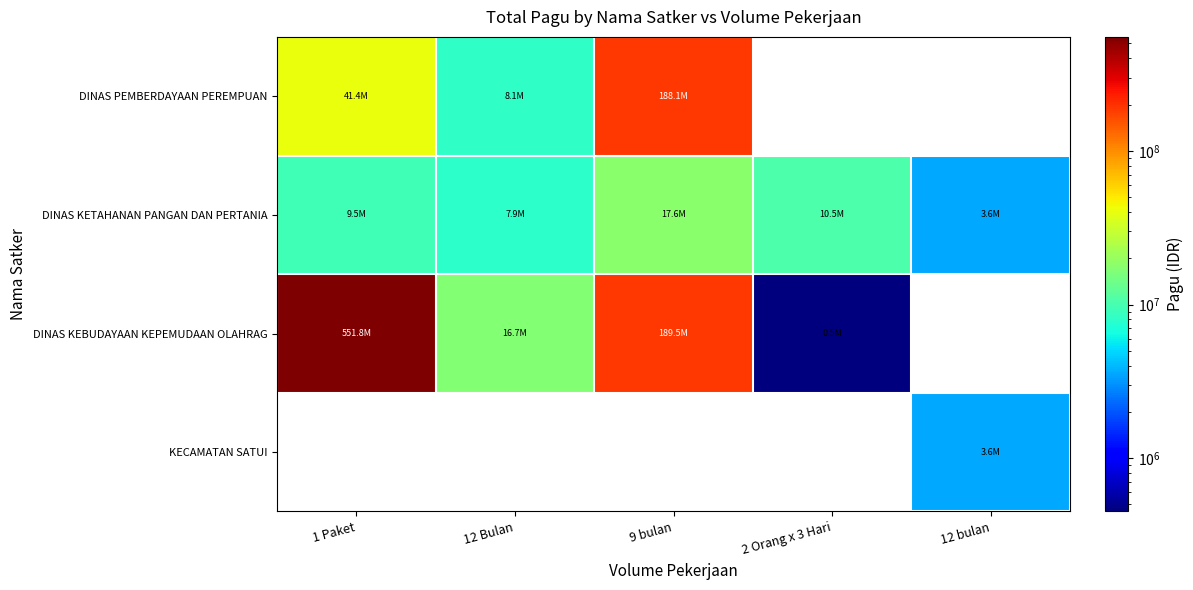

Which series has the widest spread of values?

DINAS KEBUDAYAAN KEPEMUDAAN OLAHRAG